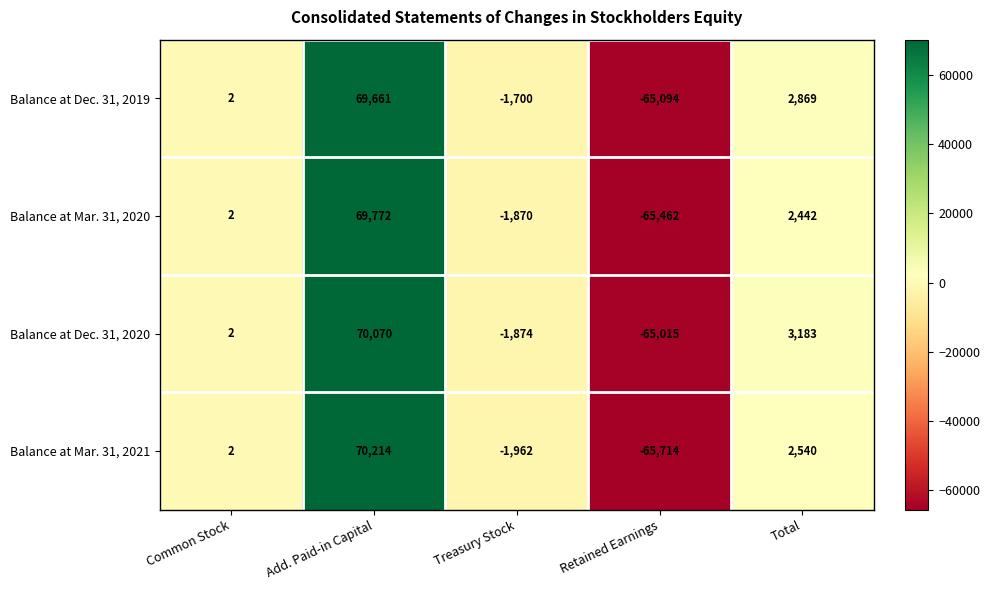

How many values in the Balance at Mar. 31, 2021 series are below 2?

2